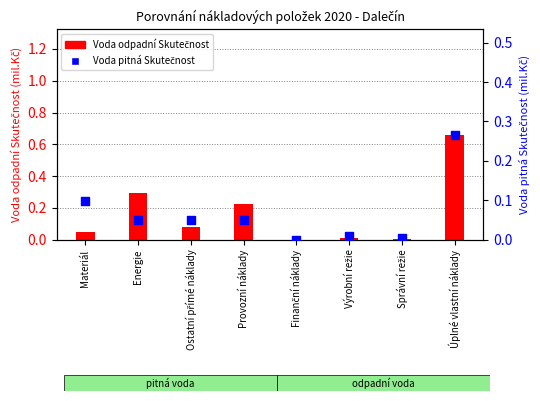

What are all the series names shown in the legend?

Voda odpadní Skutečnost, Voda pitná Skutečnost